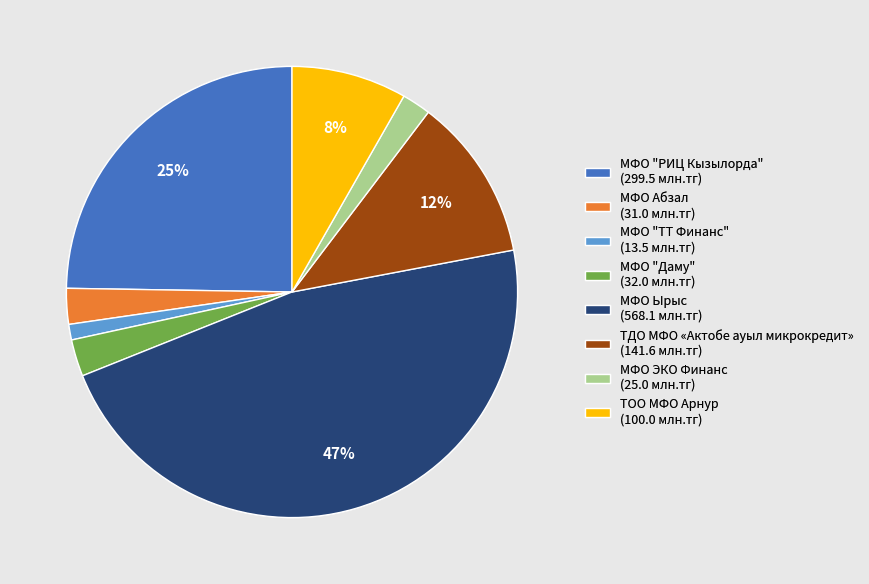

Which has a higher value, МФО Ырыс or ТОО МФО Арнур?

МФО Ырыс